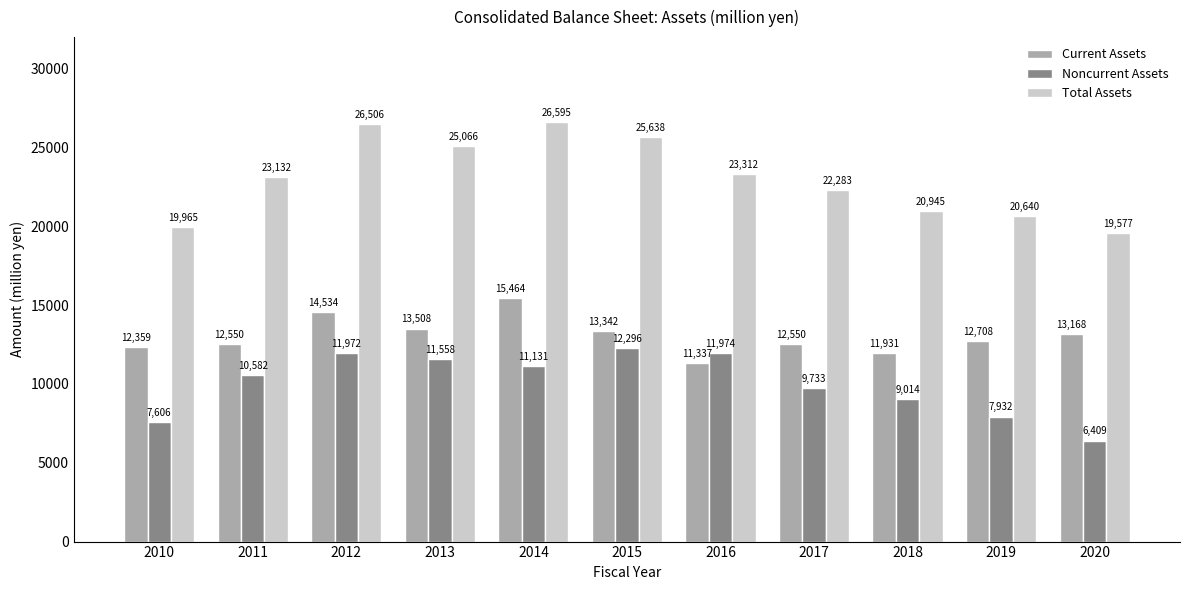

What is the sum of all Total Assets values?

253659